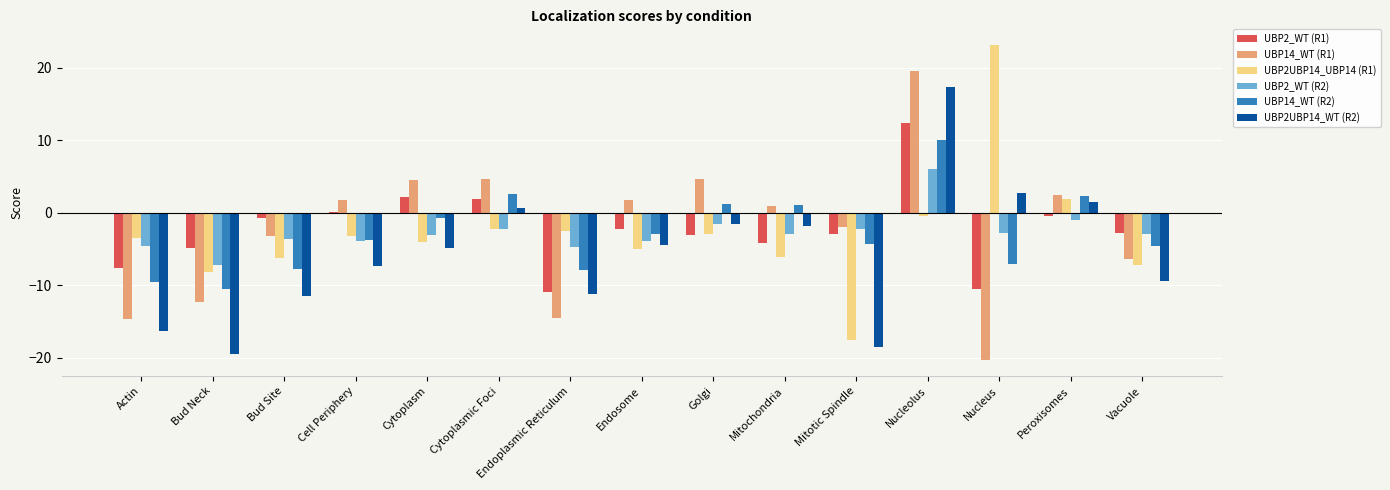

What are all the series names shown in the legend?

UBP2_WT (R1), UBP14_WT (R1), UBP2UBP14_UBP14 (R1), UBP2_WT (R2), UBP14_WT (R2), UBP2UBP14_WT (R2)